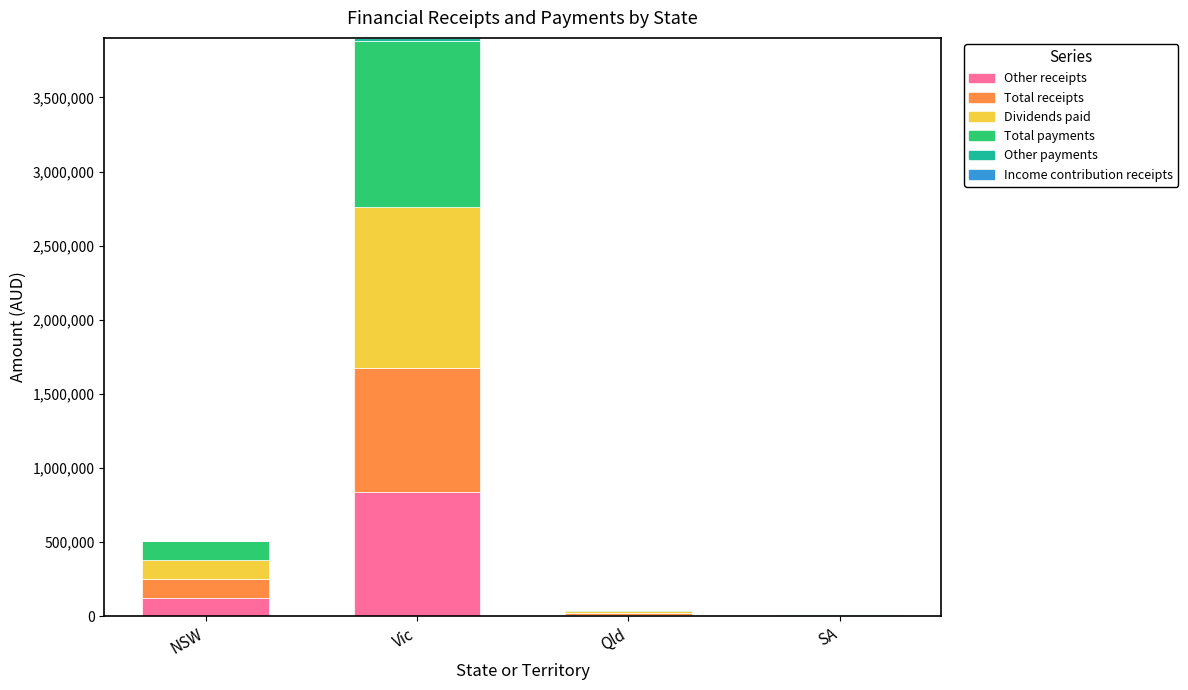

What is the highest value of the Other receipts series?

836741.5